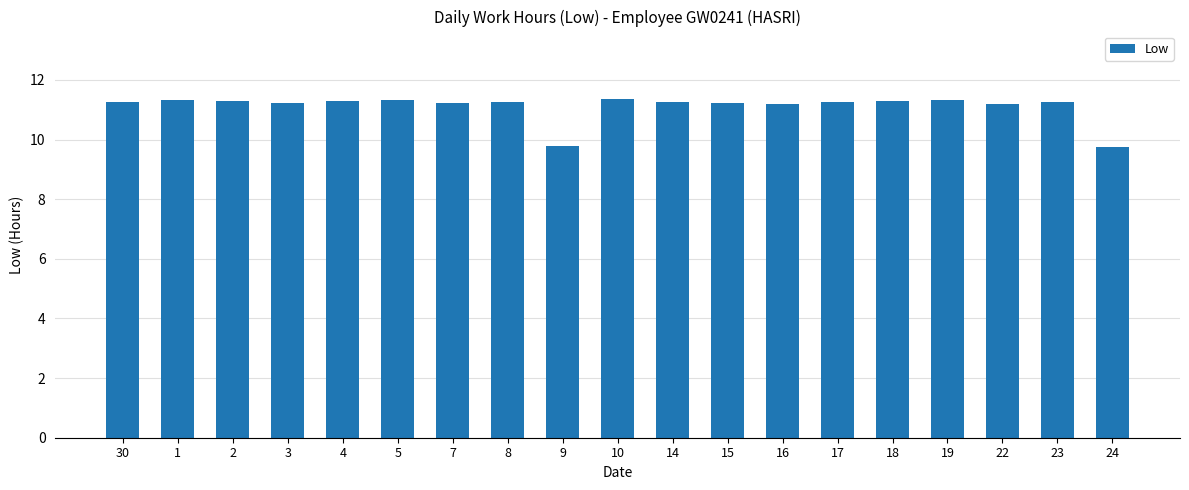

What is the label of the 16th bar from the right?

3